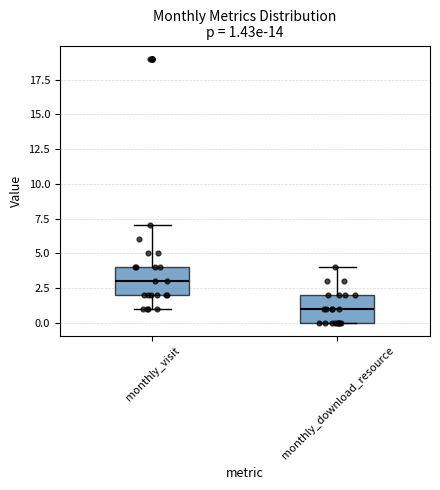

Which box's median line is the highest?

monthly_visit